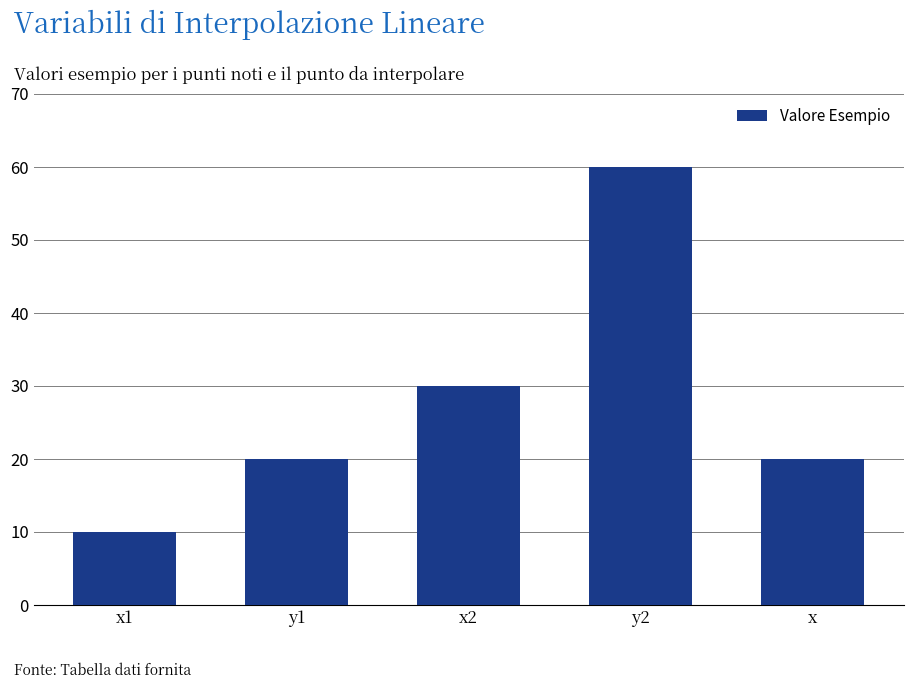

Approximately how many times larger is the value at x2 compared to x1?

3.0